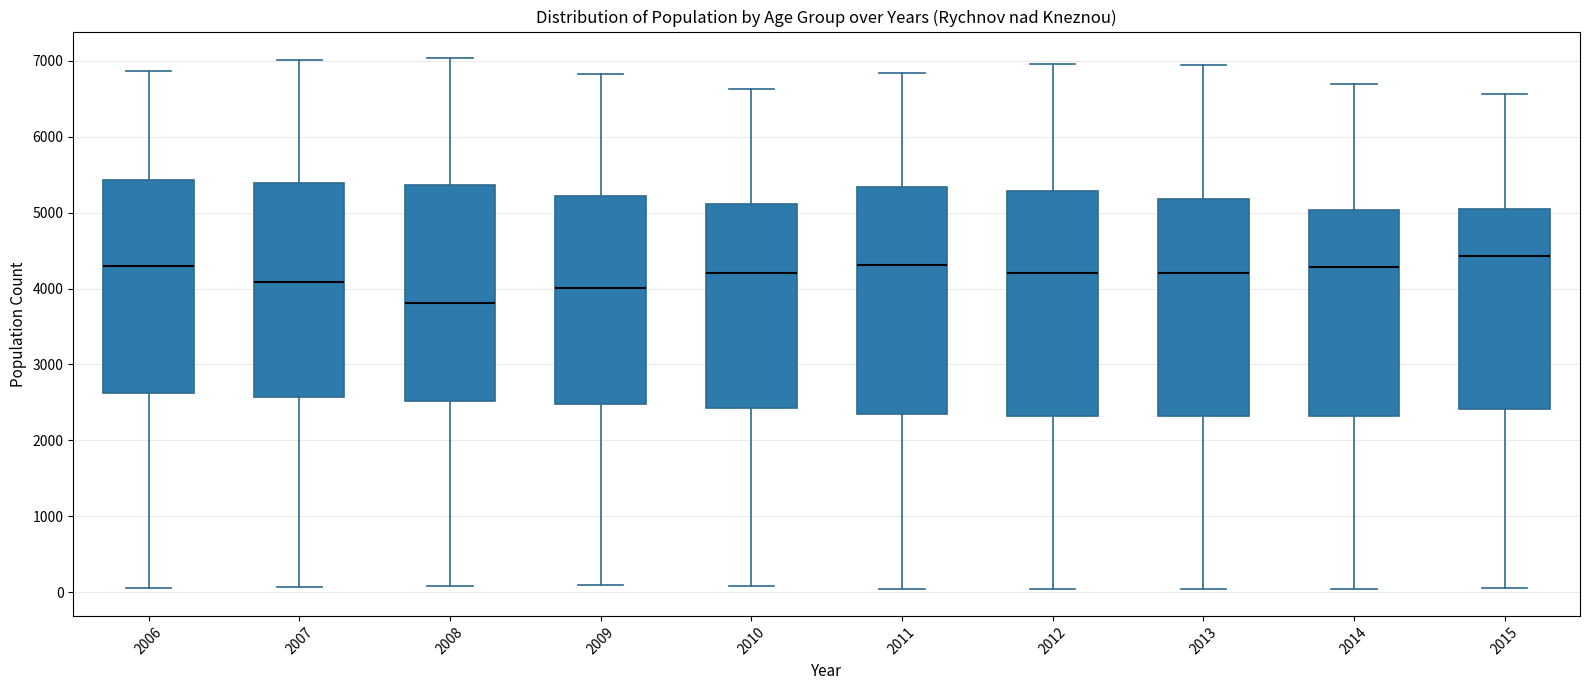

Which box's median line is the highest?

2015